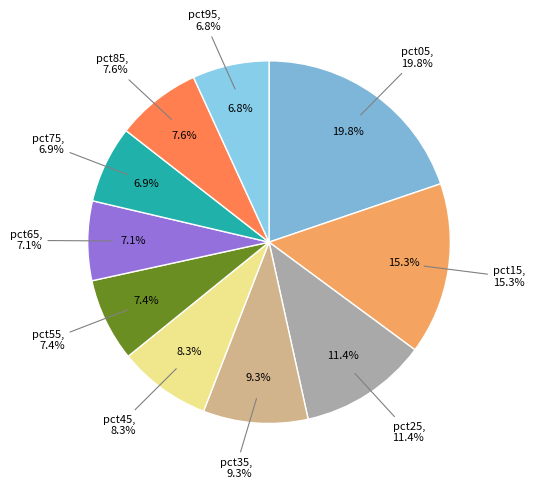

To the nearest percent, what is the difference between the largest and smallest slice percentages?

13%